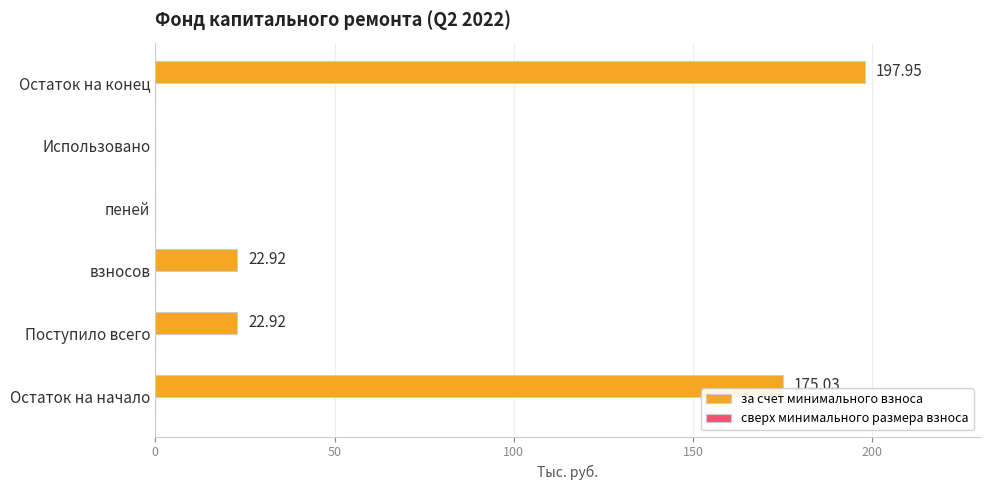

Between взносов and Остаток на конец, which is larger?

Остаток на конец